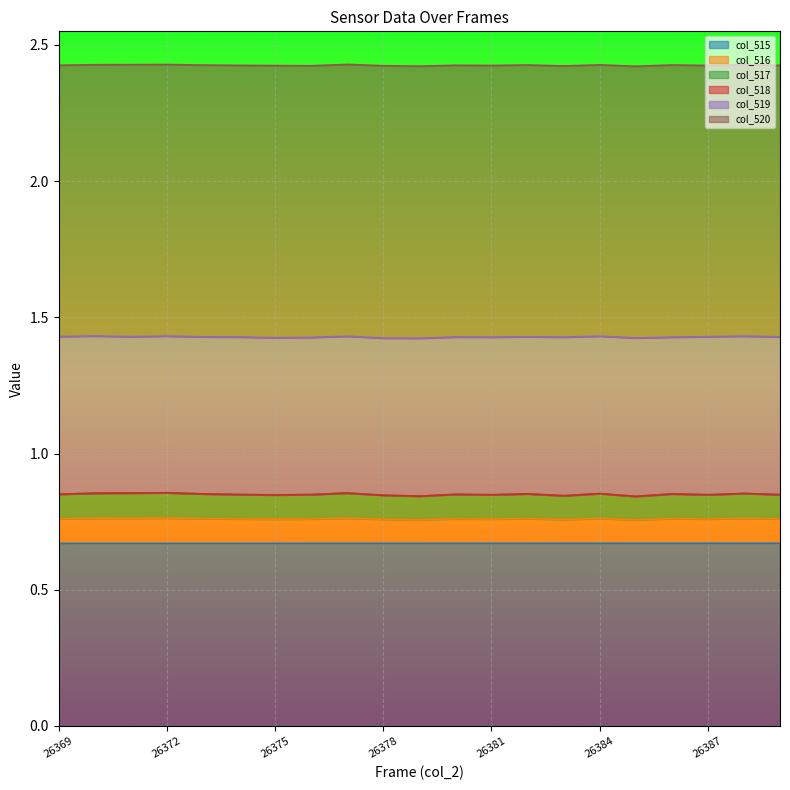

True or false: col_515 and col_517 intersect in this chart.

False